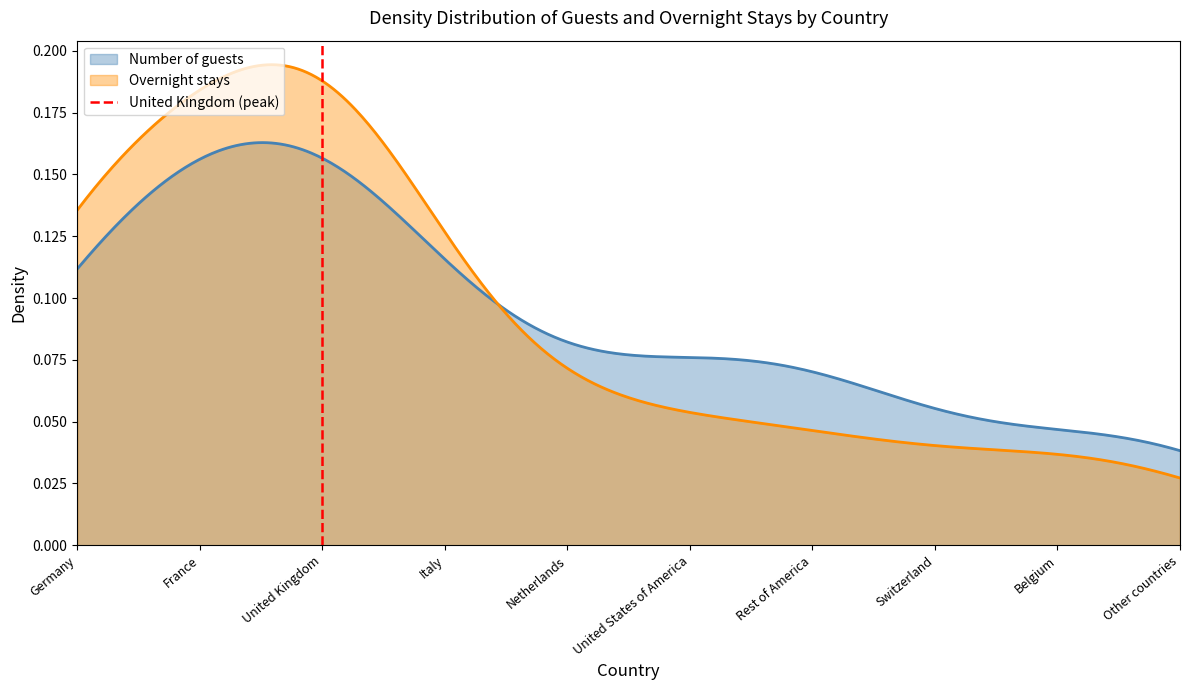

Which has a higher value, United Kingdom or United Kingdom?

United Kingdom